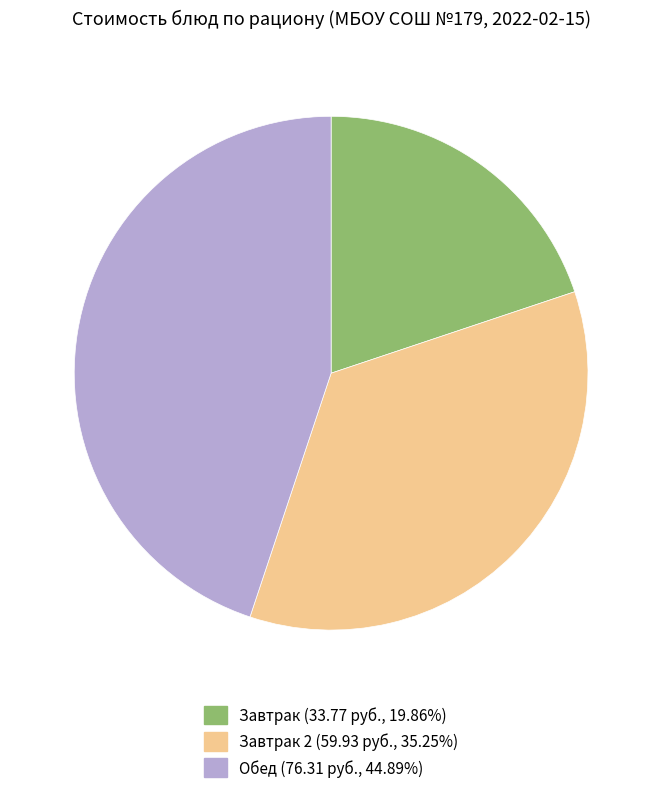

Is there a majority slice in this chart?

No